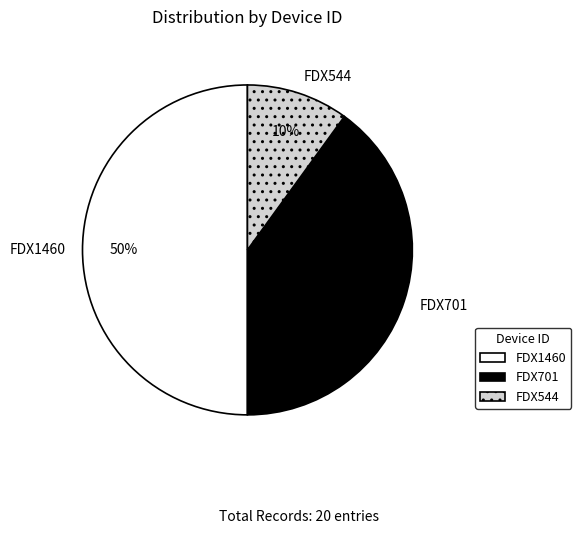

Is the sum of FDX544 and FDX1460 greater than half?

Yes